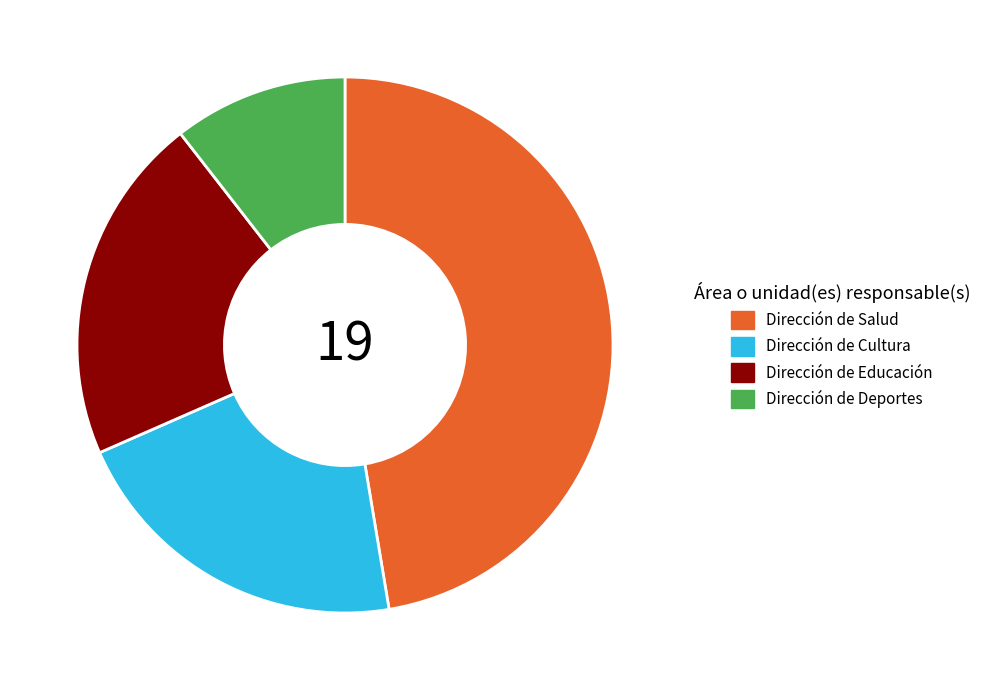

True or false: Dirección de Cultura accounts for 21% of the total.

True